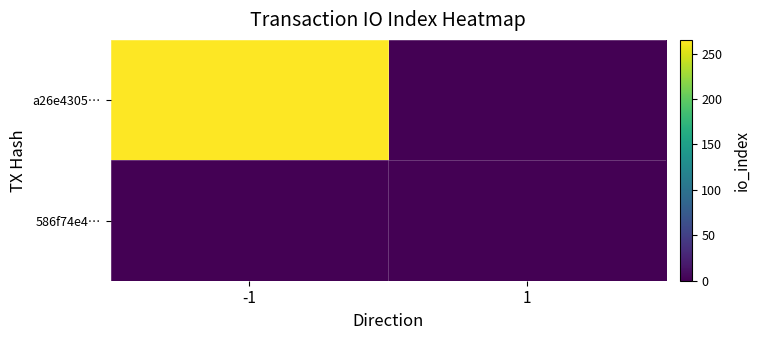

Count the number of categories in the chart.

2